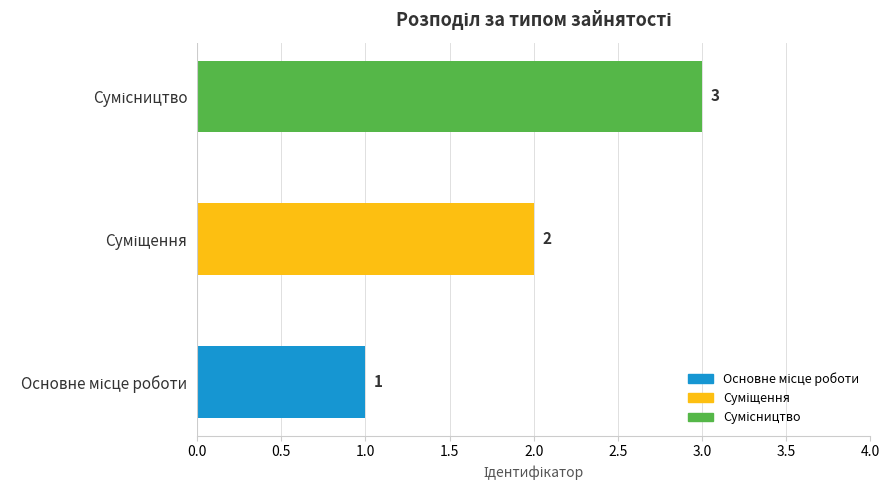

What is the maximum value shown in the chart?

3